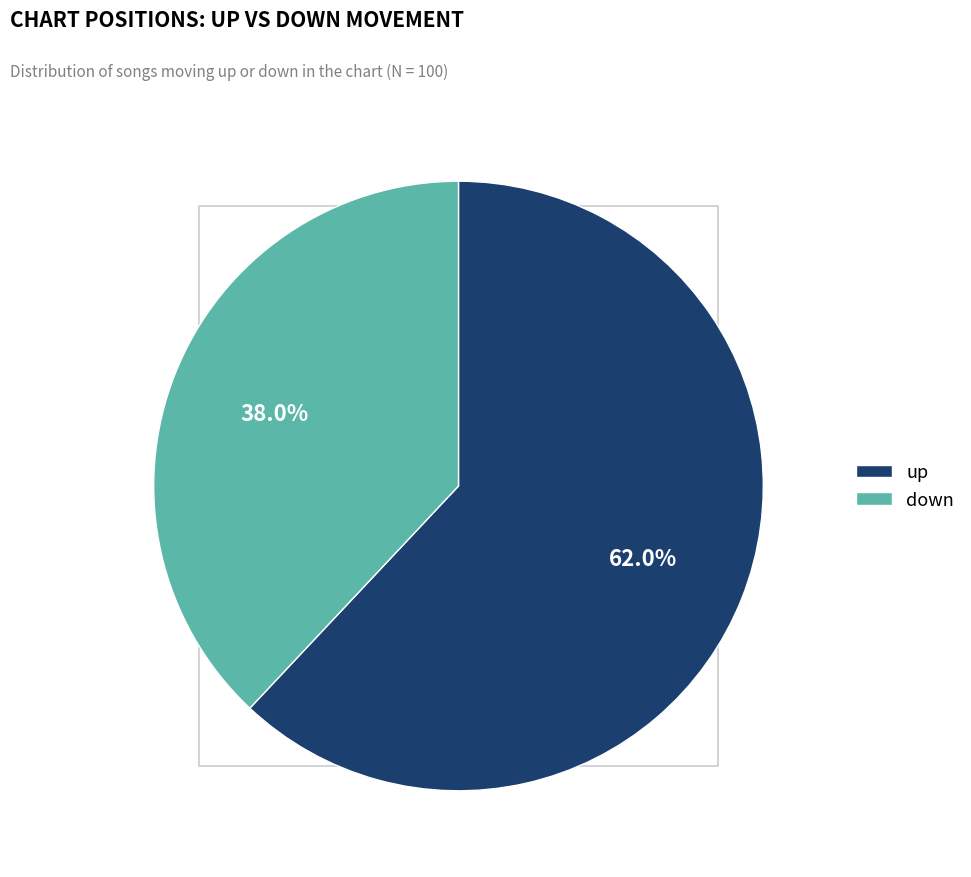

To the nearest percent, what is the difference between the down and up slice percentages?

24%